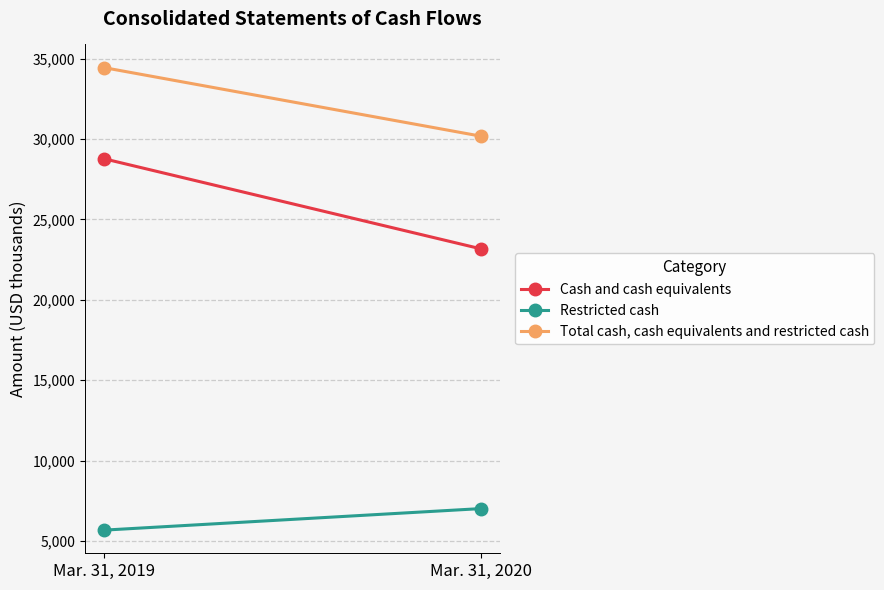

At Mar. 31, 2019, list the series in order from largest to smallest.

Total cash, cash equivalents and restricted cash, Cash and cash equivalents, Restricted cash